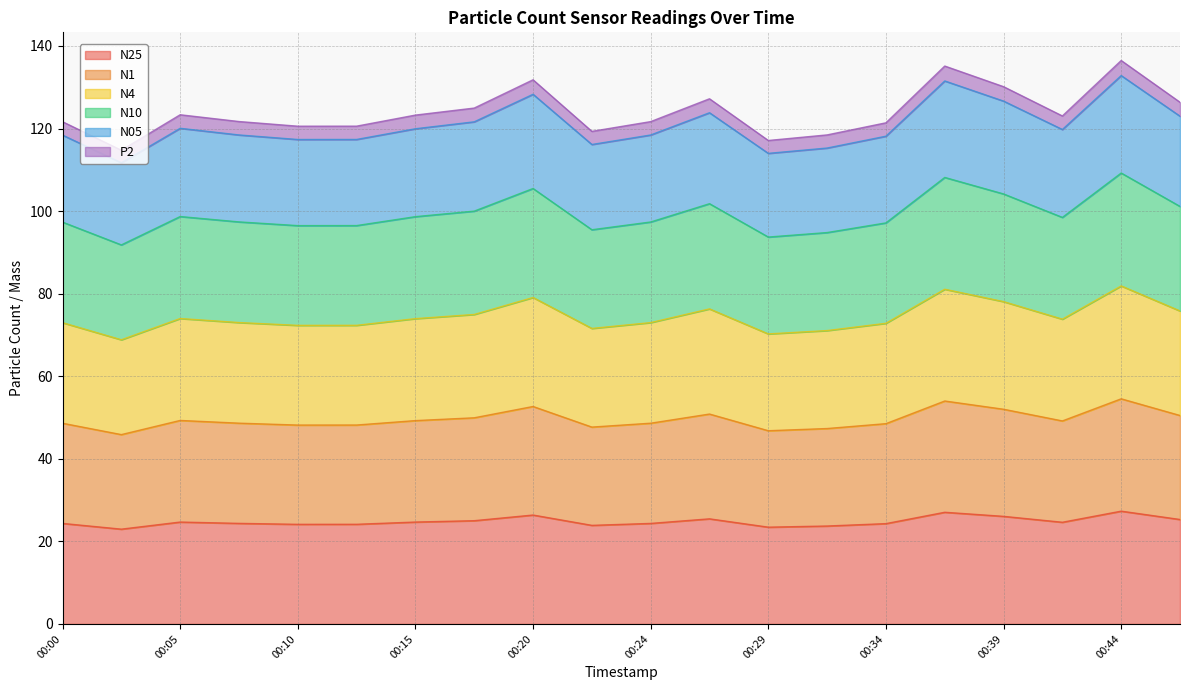

What is the difference between the maximum and second lowest values in the N25 series?

3.9